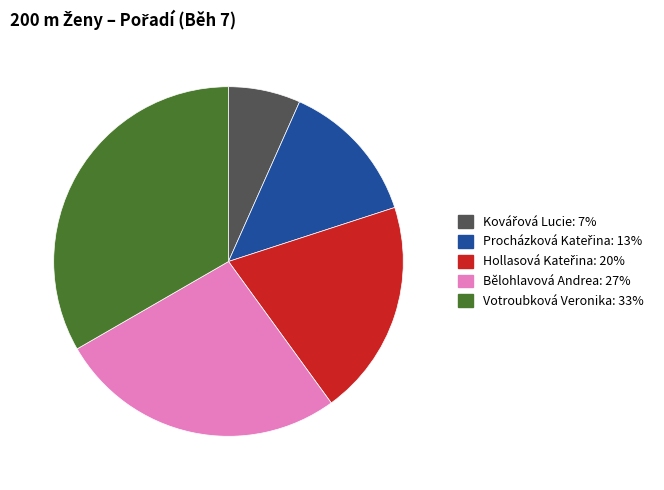

Is there any slice that represents more than half of the pie?

No